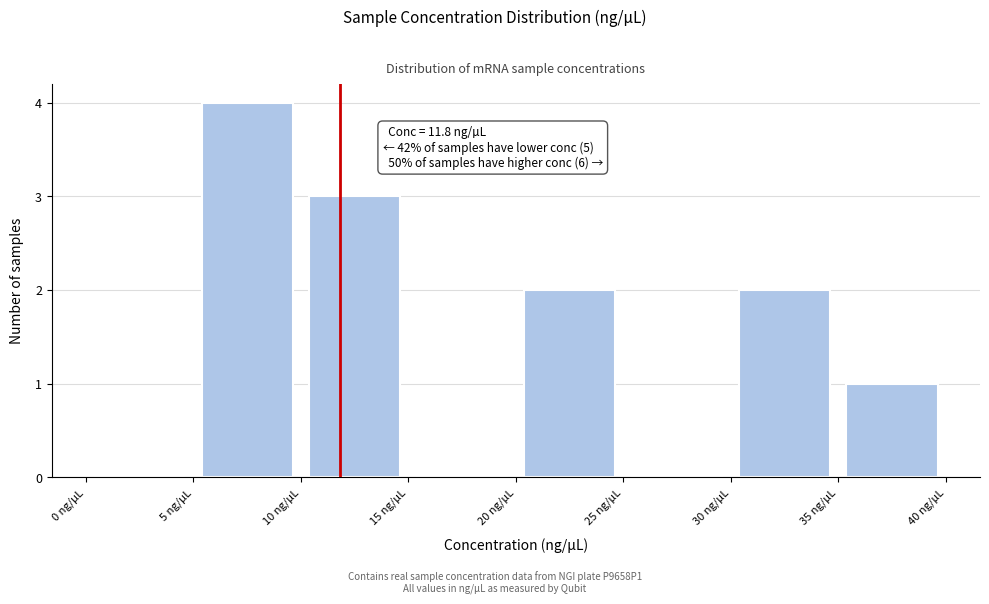

Over which range of the x-axis is the bar tallest?

5 to 10